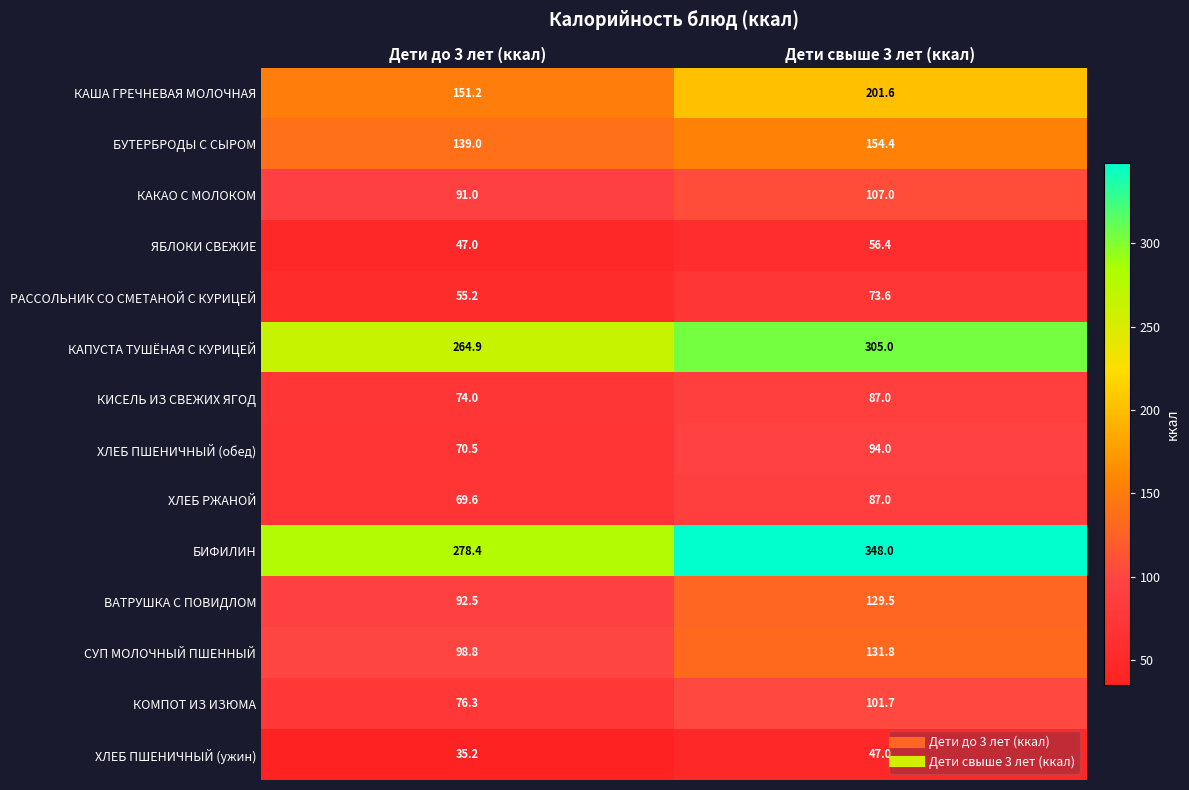

What is the total value across all series at Дети до 3 лет (ккал)?

1543.6